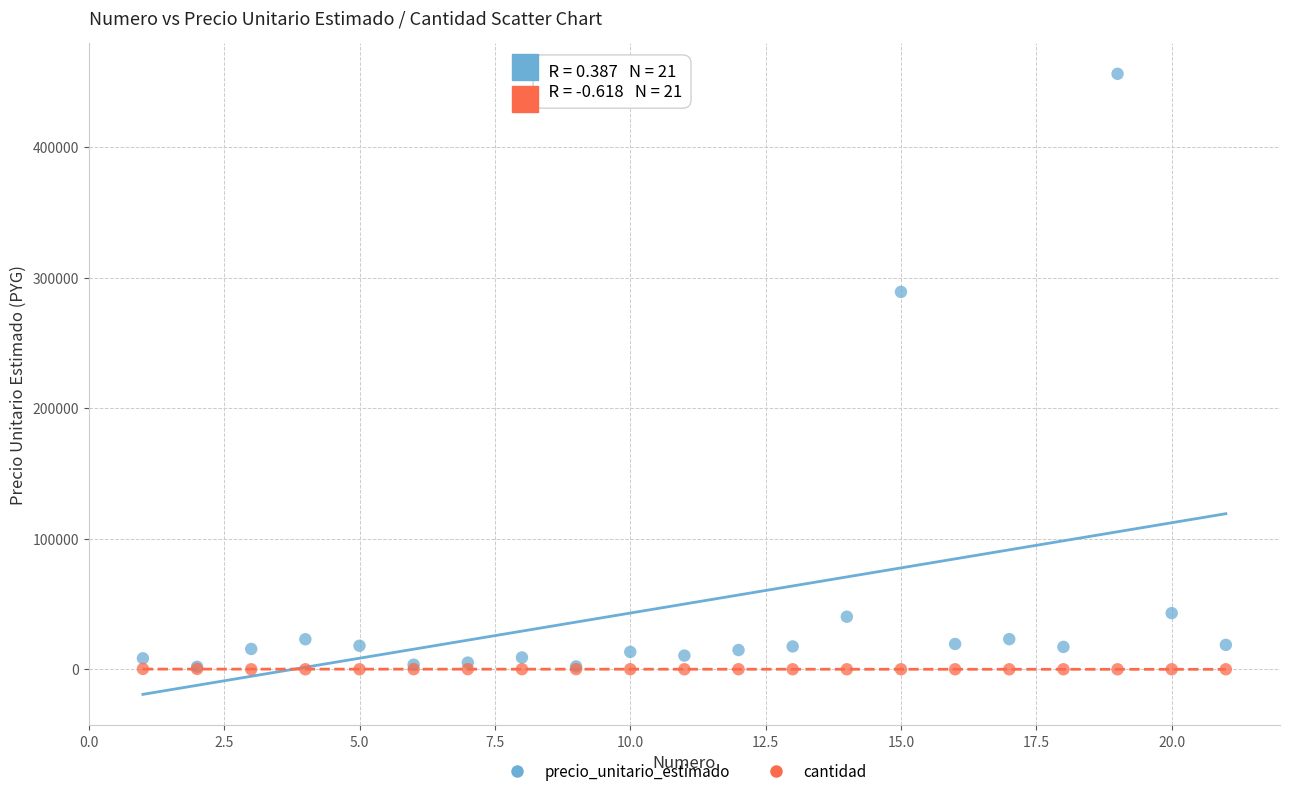

Across all series, what Y value is closest to 228001?

289000